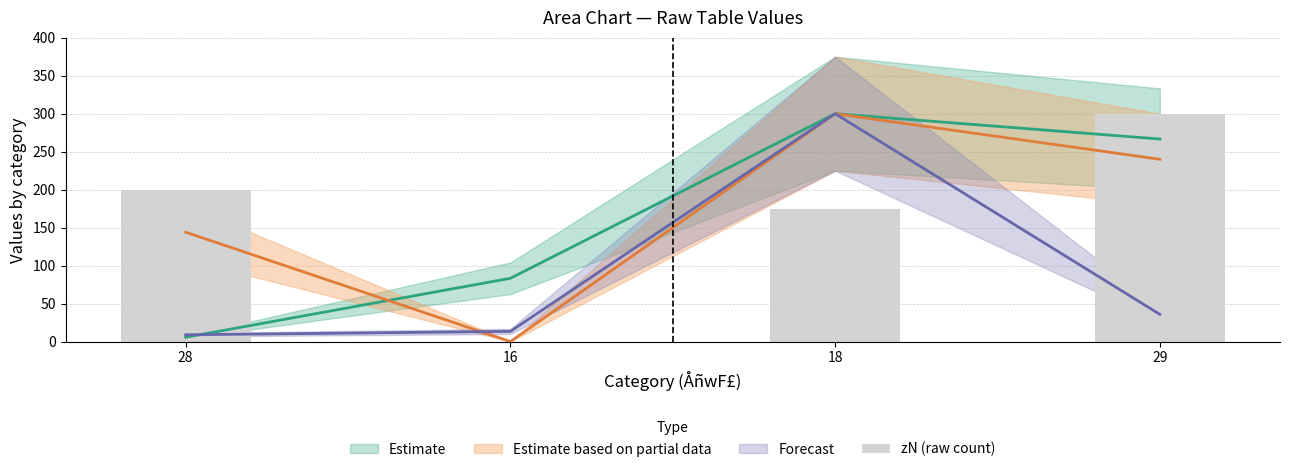

True or false: the data shows 175 at 18.

True